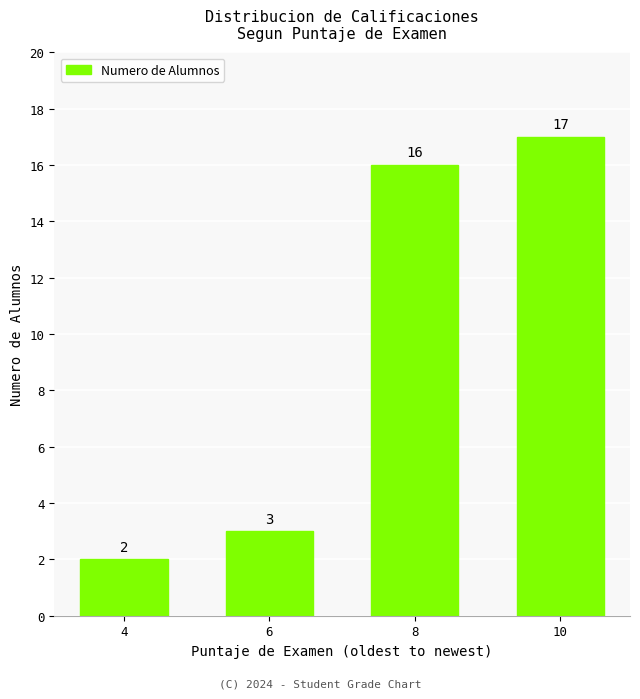

Rank the categories by value from lowest to highest.

4, 6, 8, 10